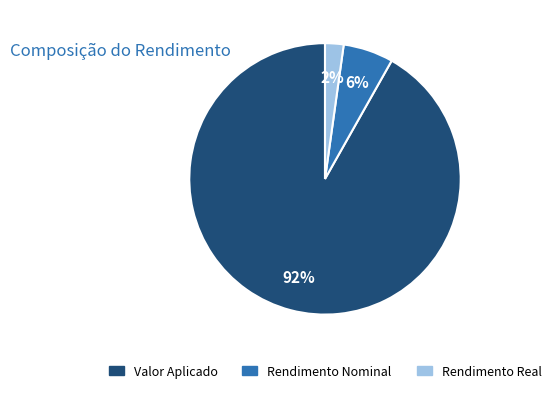

Which category has the smallest portion of the pie?

Rendimento Real